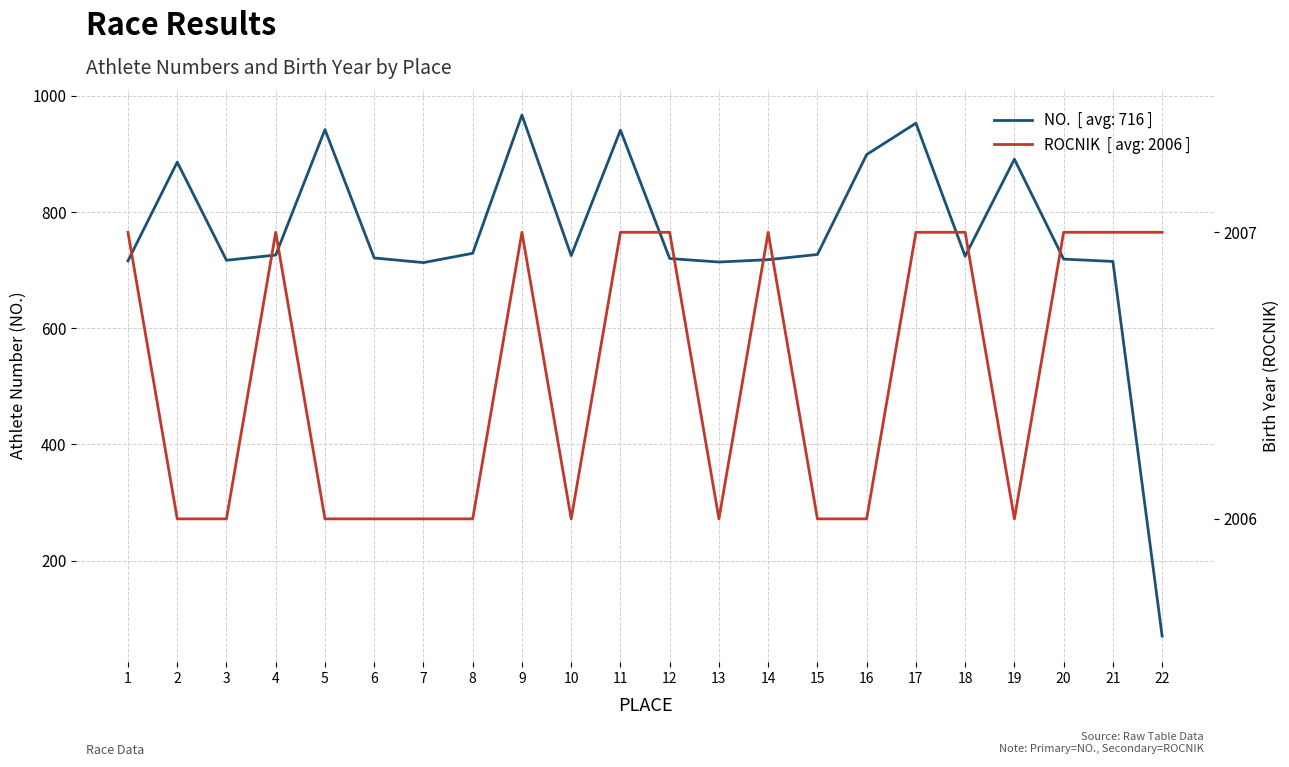

What is the sum of all ROCNIK values?

44143